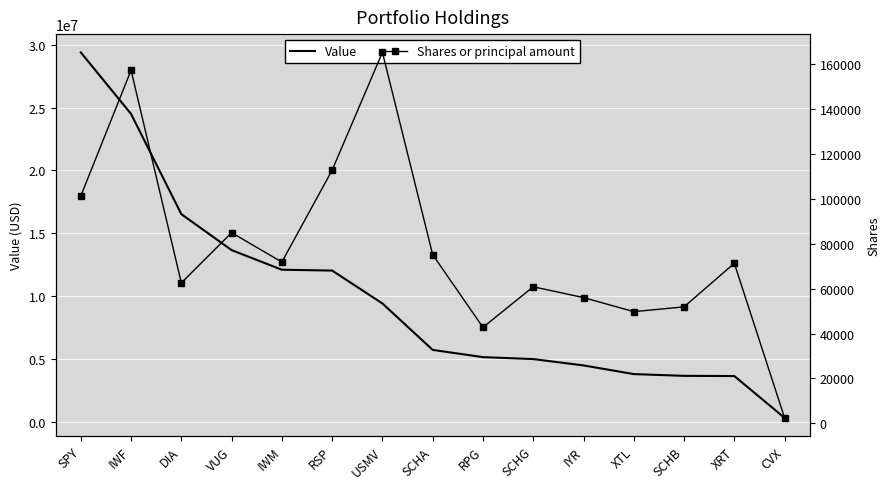

What is the label of the 4th point from the left?

VUG